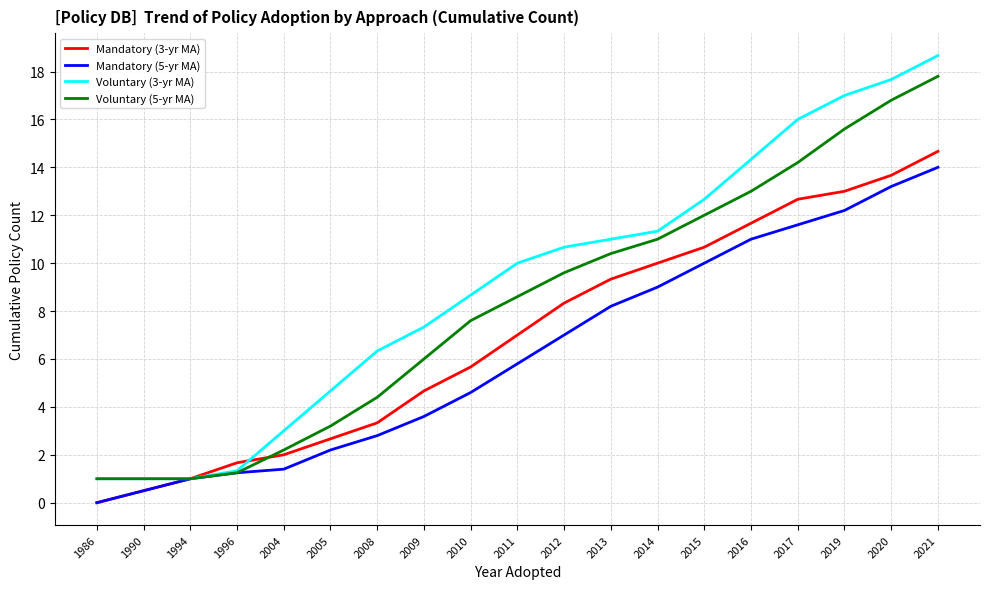

Rank the series by their average value, from highest to lowest.

Voluntary (3-yr MA), Voluntary (5-yr MA), Mandatory (3-yr MA), Mandatory (5-yr MA)